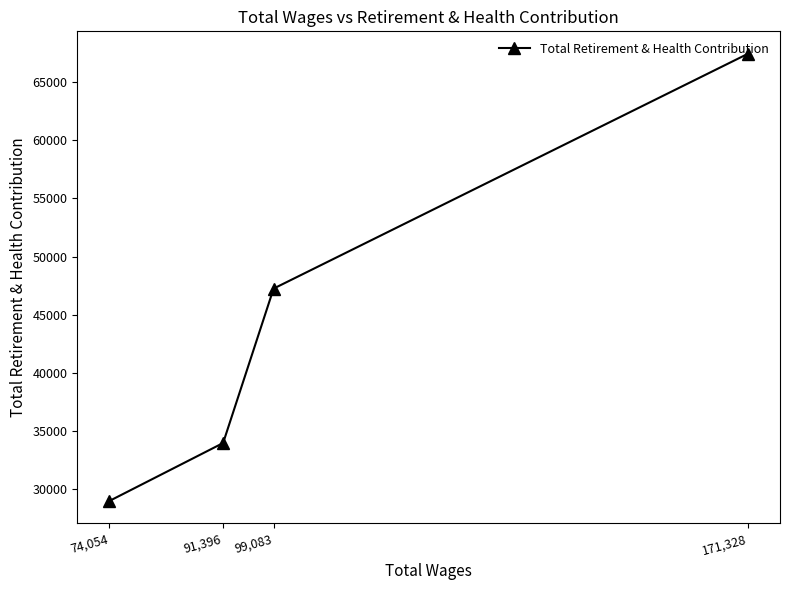

What is the label of the 3rd point from the right?

91,396